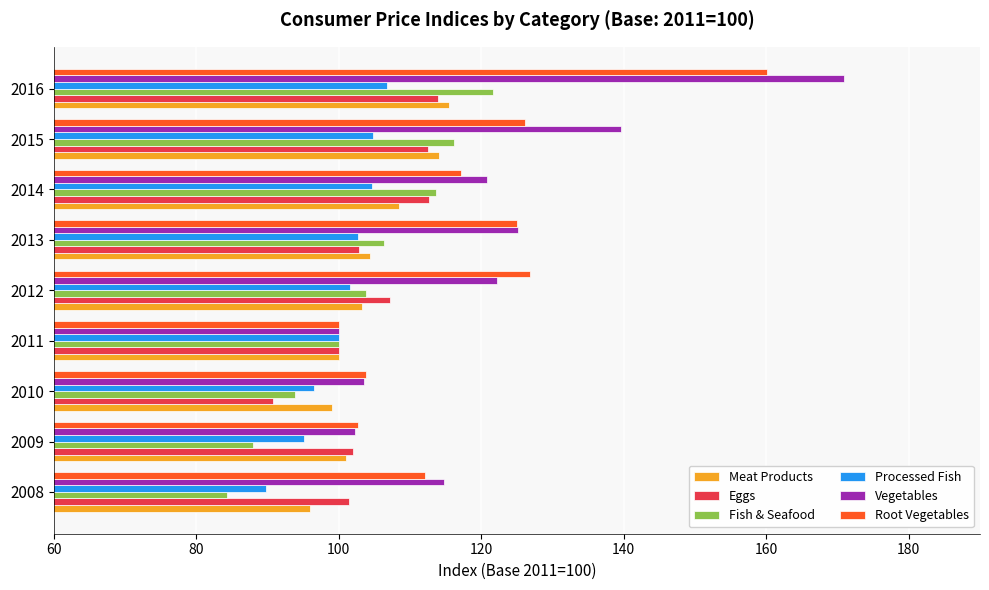

Is it true that Fish & Seafood equals 93.9 at 2010?

True